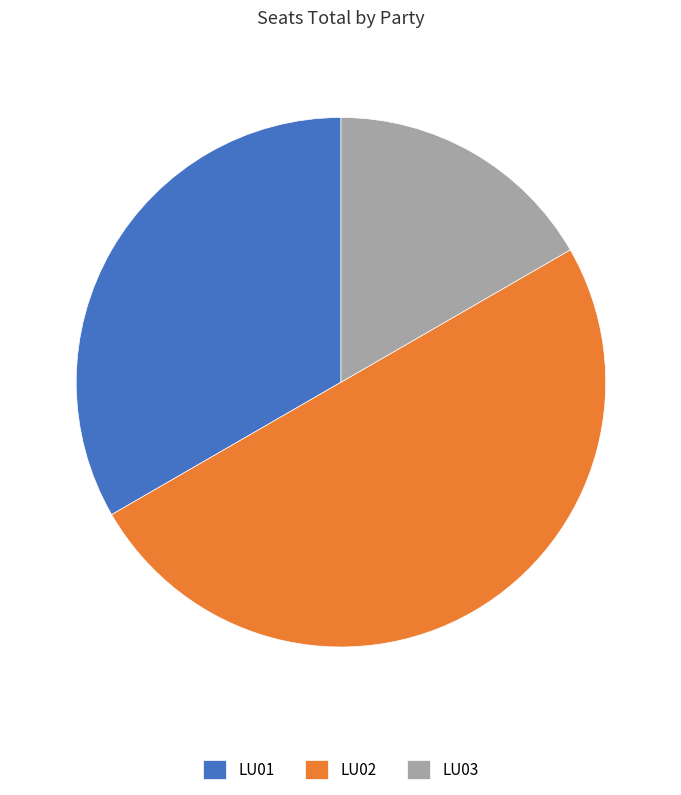

Is LU03 the majority of the pie?

No